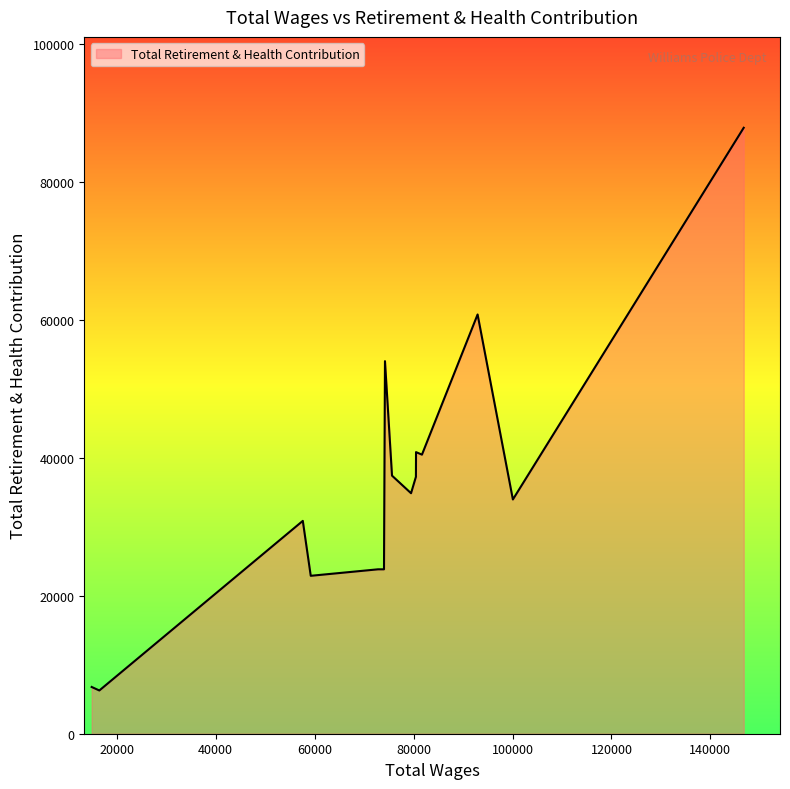

What is the smallest value displayed?

6274